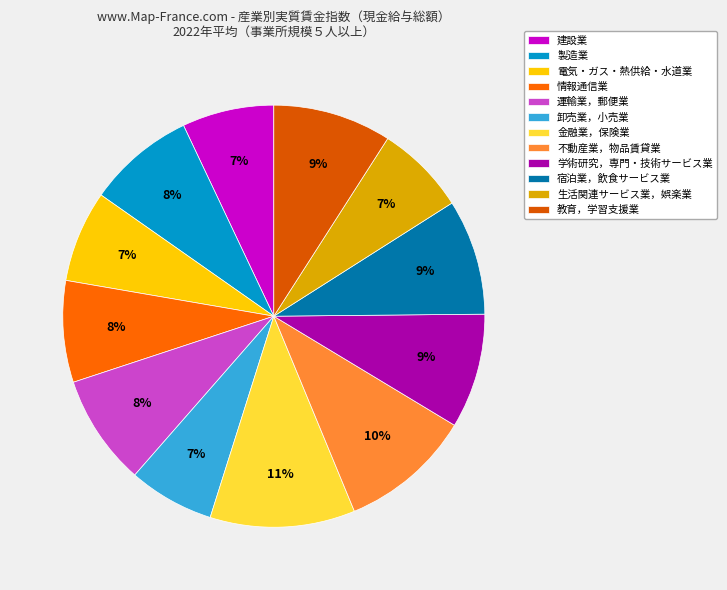

How many slices are in this pie chart?

12